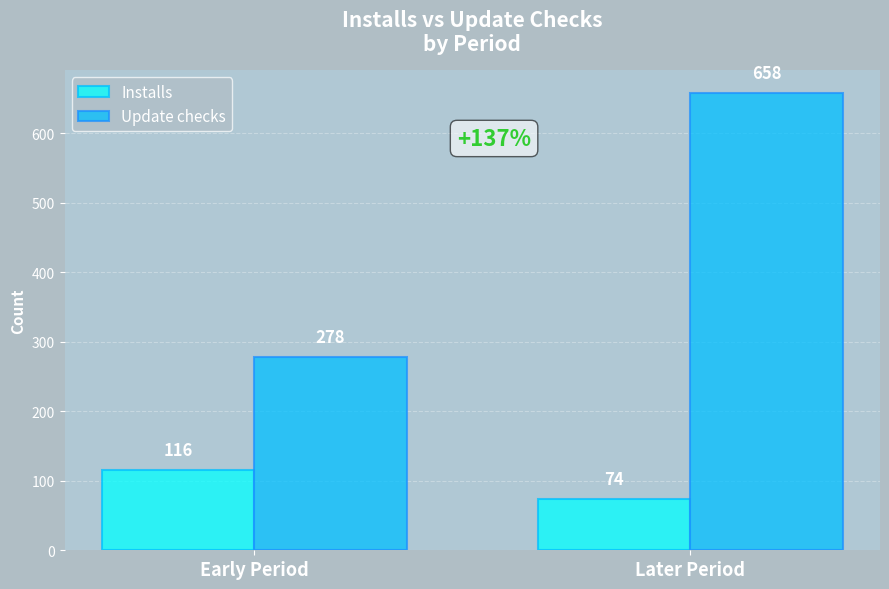

Which series has the widest spread of values?

Update checks